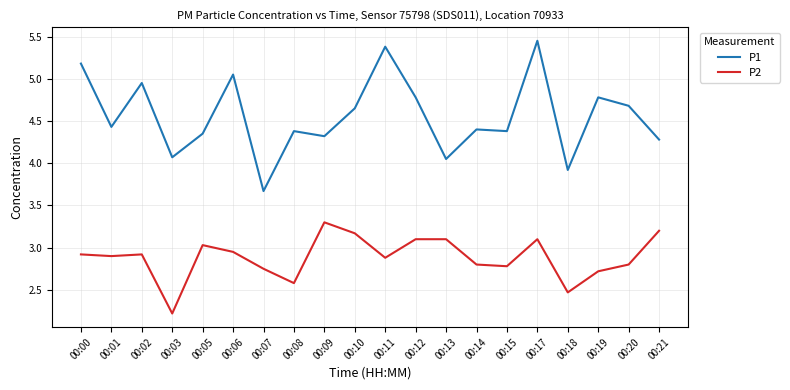

True or false: P1 and P2 intersect in this chart.

False